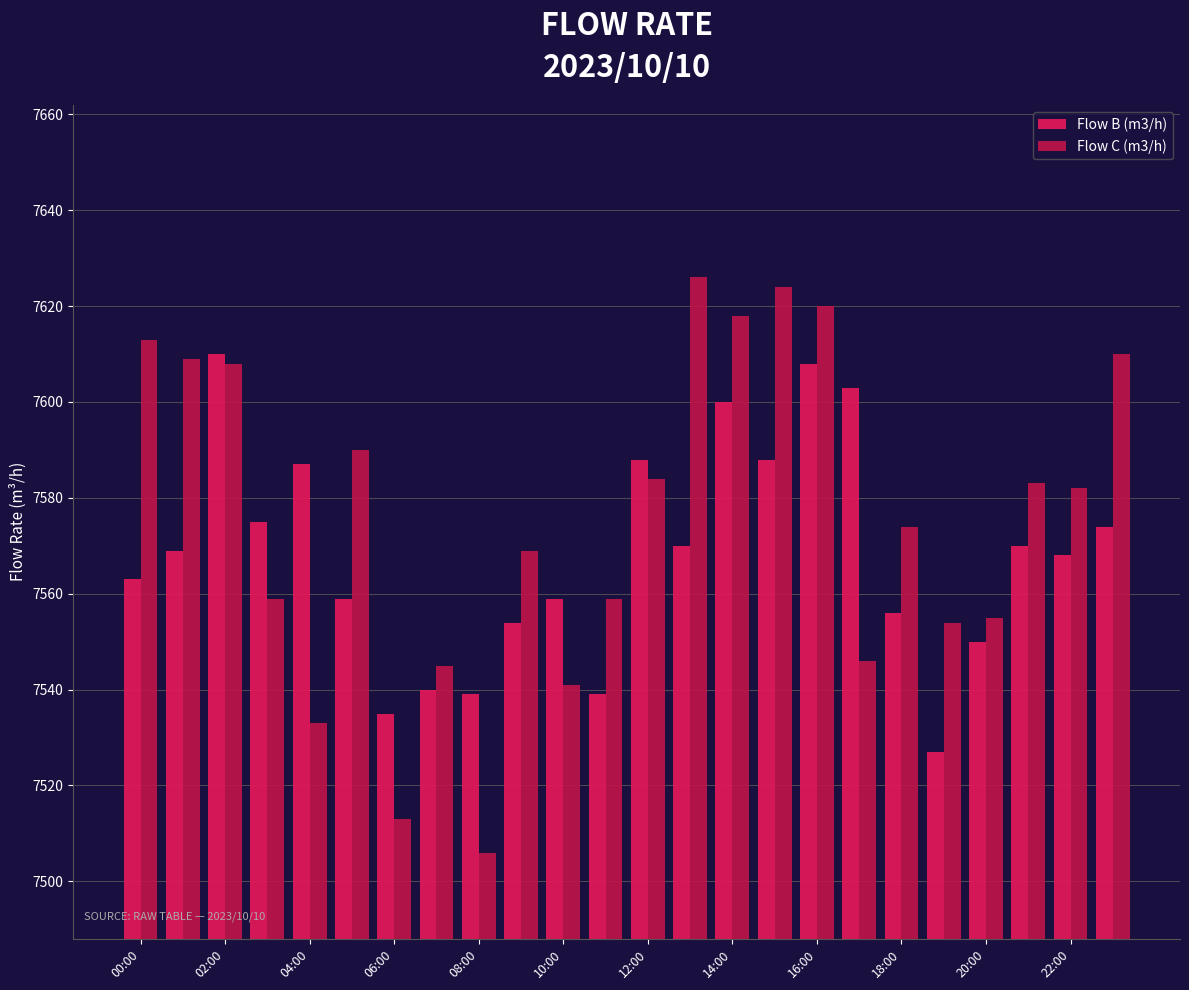

What is the difference between the second highest and second lowest values in the Flow C (m3/h) series?

111